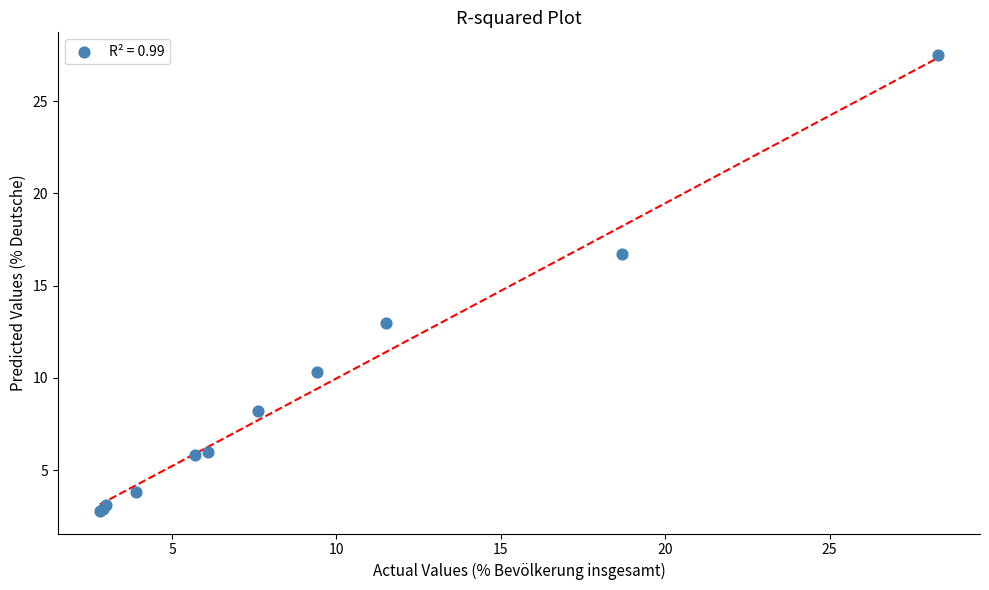

What Y value in the scatter plot is closest to 15?

16.7